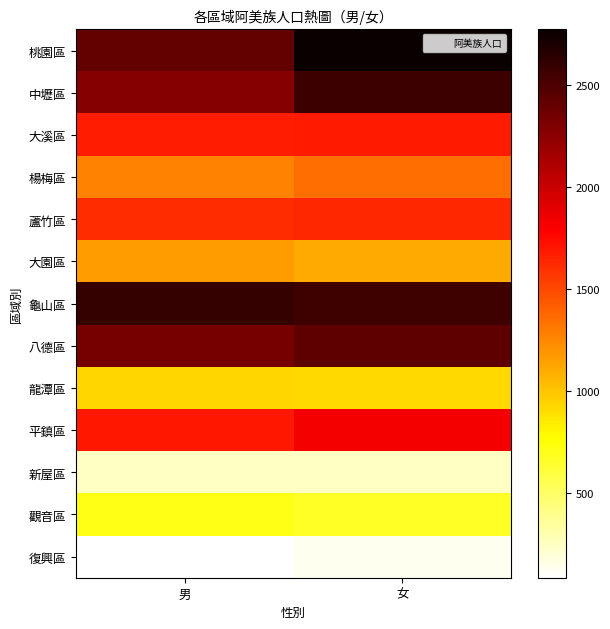

Which series has the widest spread of values?

桃園區